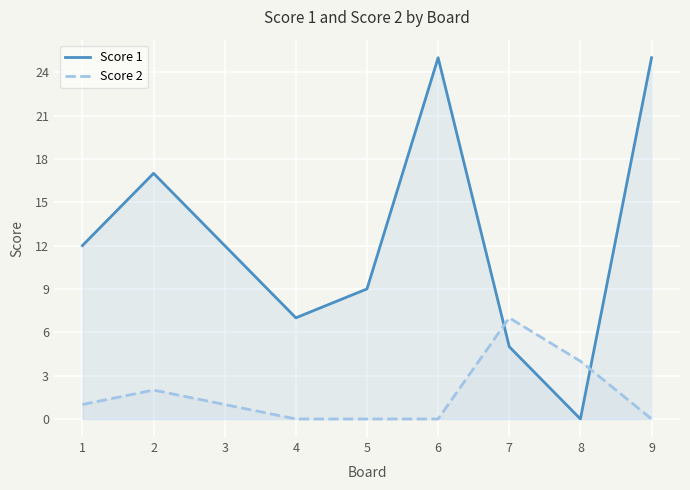

How many data points does each series have?

9